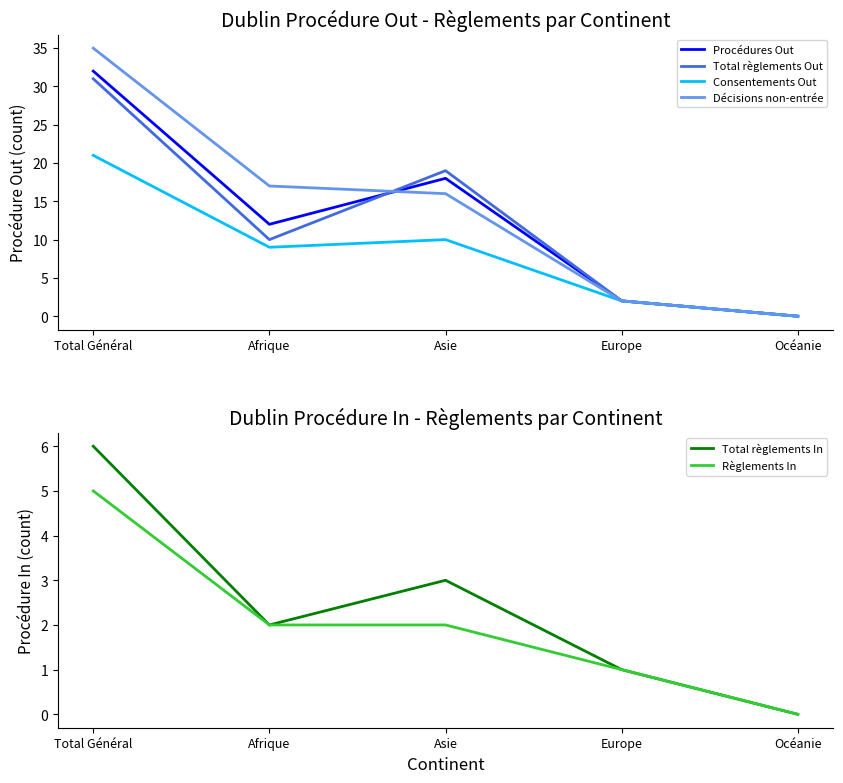

What is the sum of all Procédures Out values?

64